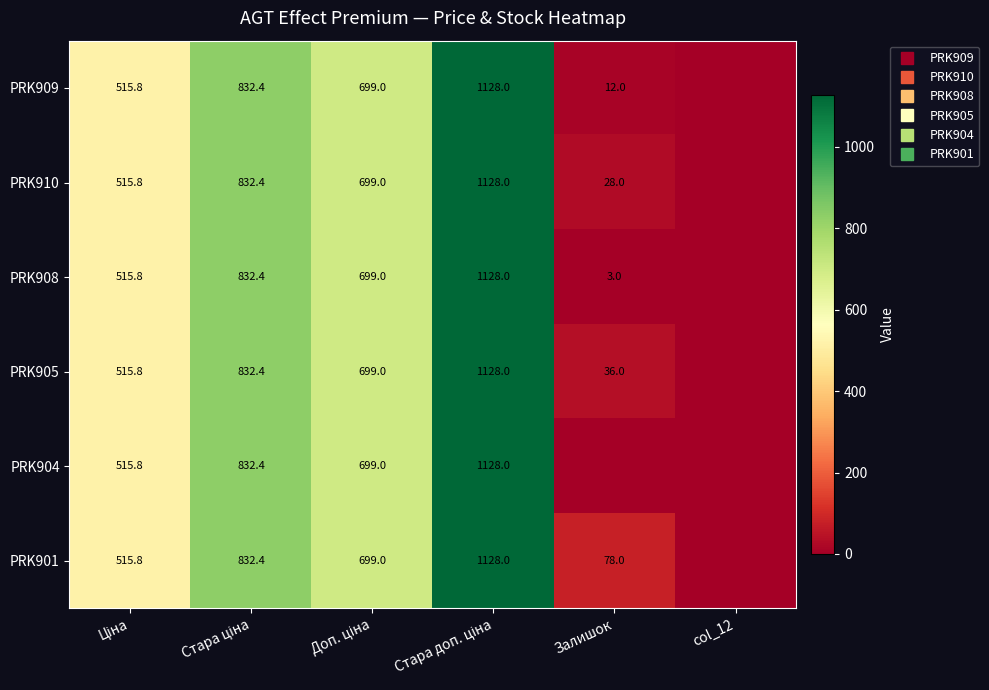

At which category is the sum across all series the highest?

Стара доп. ціна